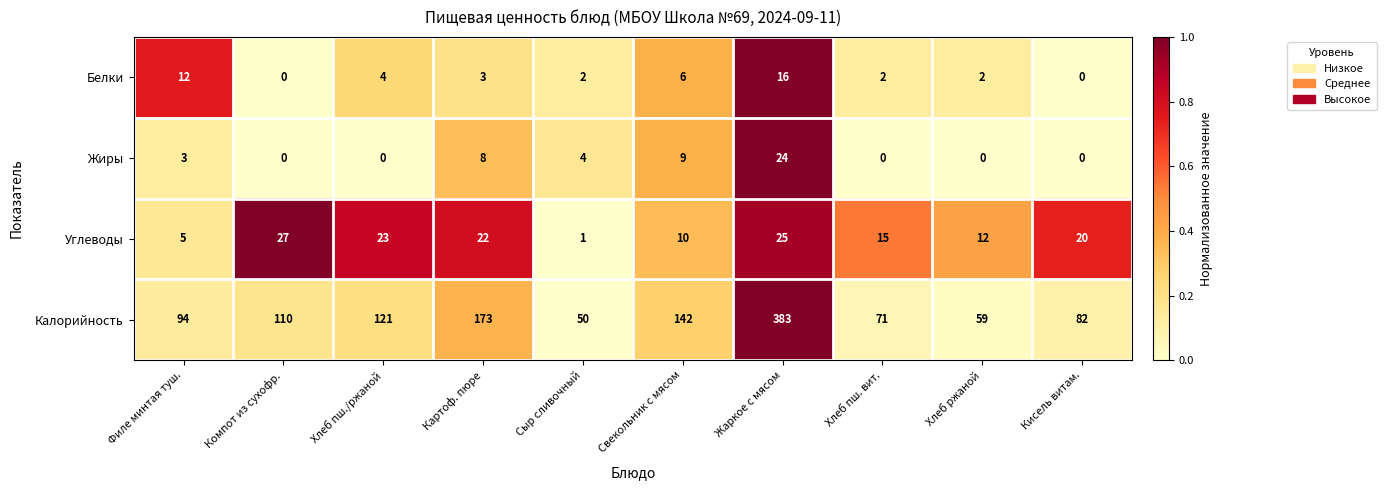

What is the total value across all series at Хлеб пш./ржаной?

148